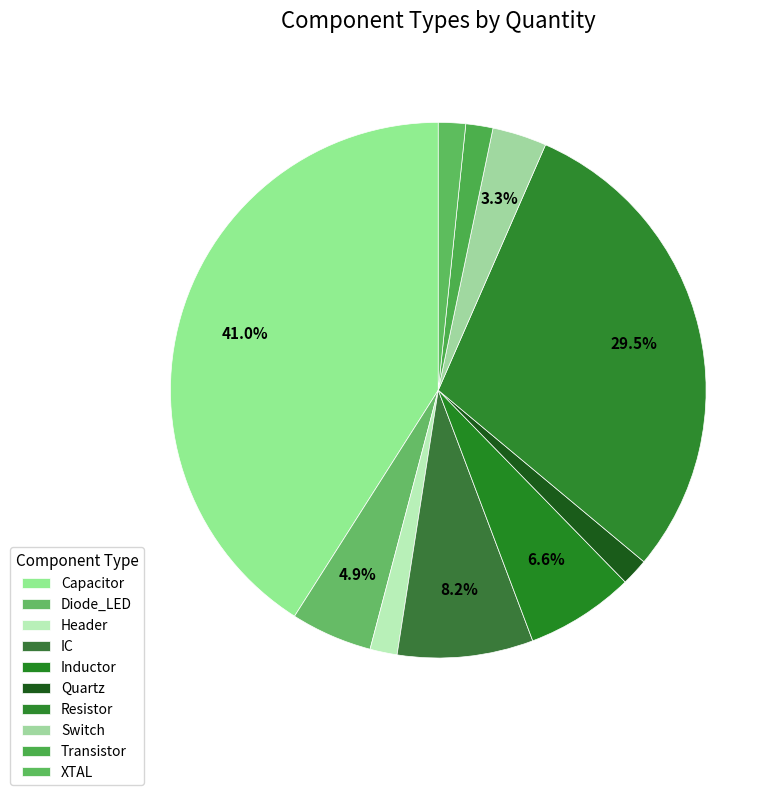

How many slices are in this pie chart?

10